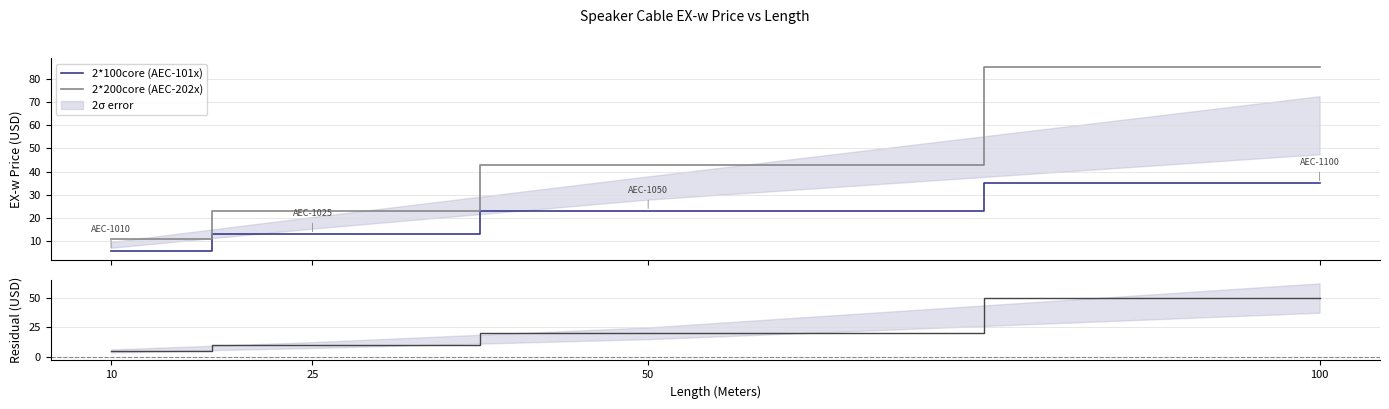

Count the Residual (2*200 - 2*100) values in the range 10 to 50.

3